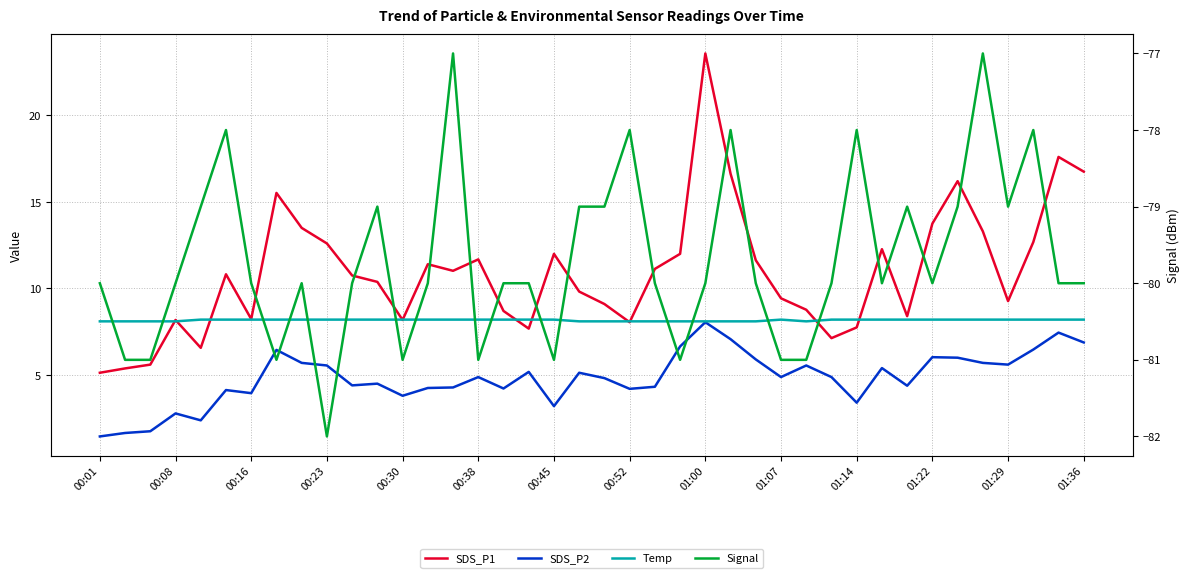

True or false: Temp has a value of 8.2 at 01:14.

True